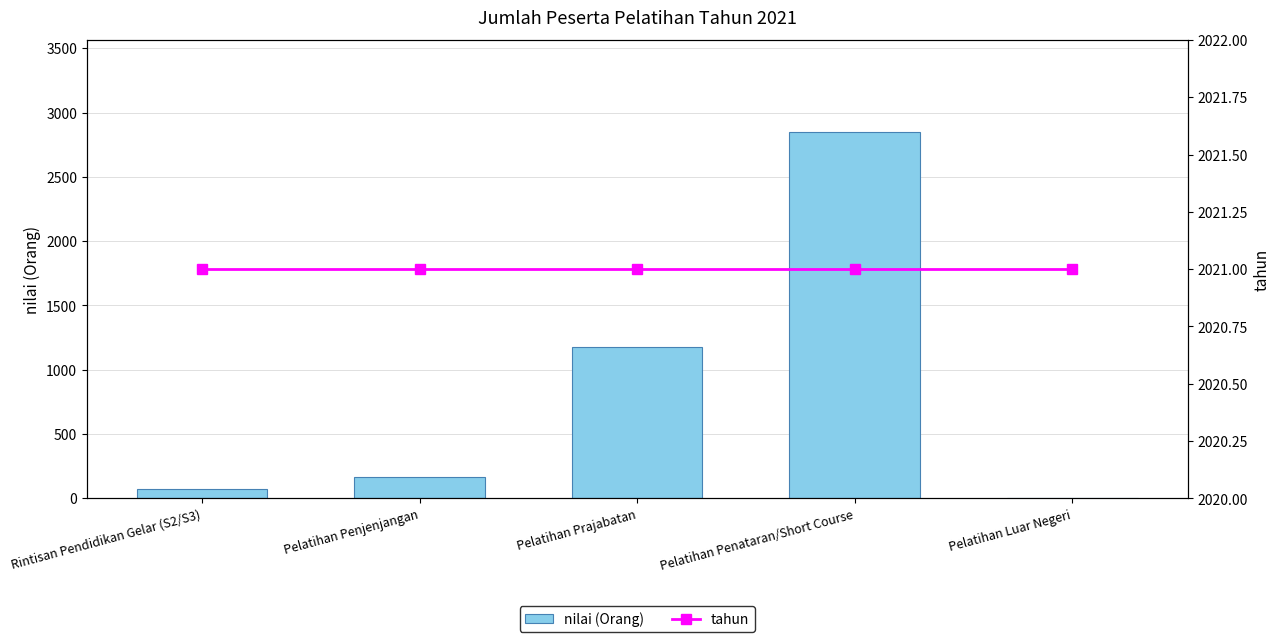

Is it true that tahun equals 3258 at Pelatihan Penataran/Short Course?

False